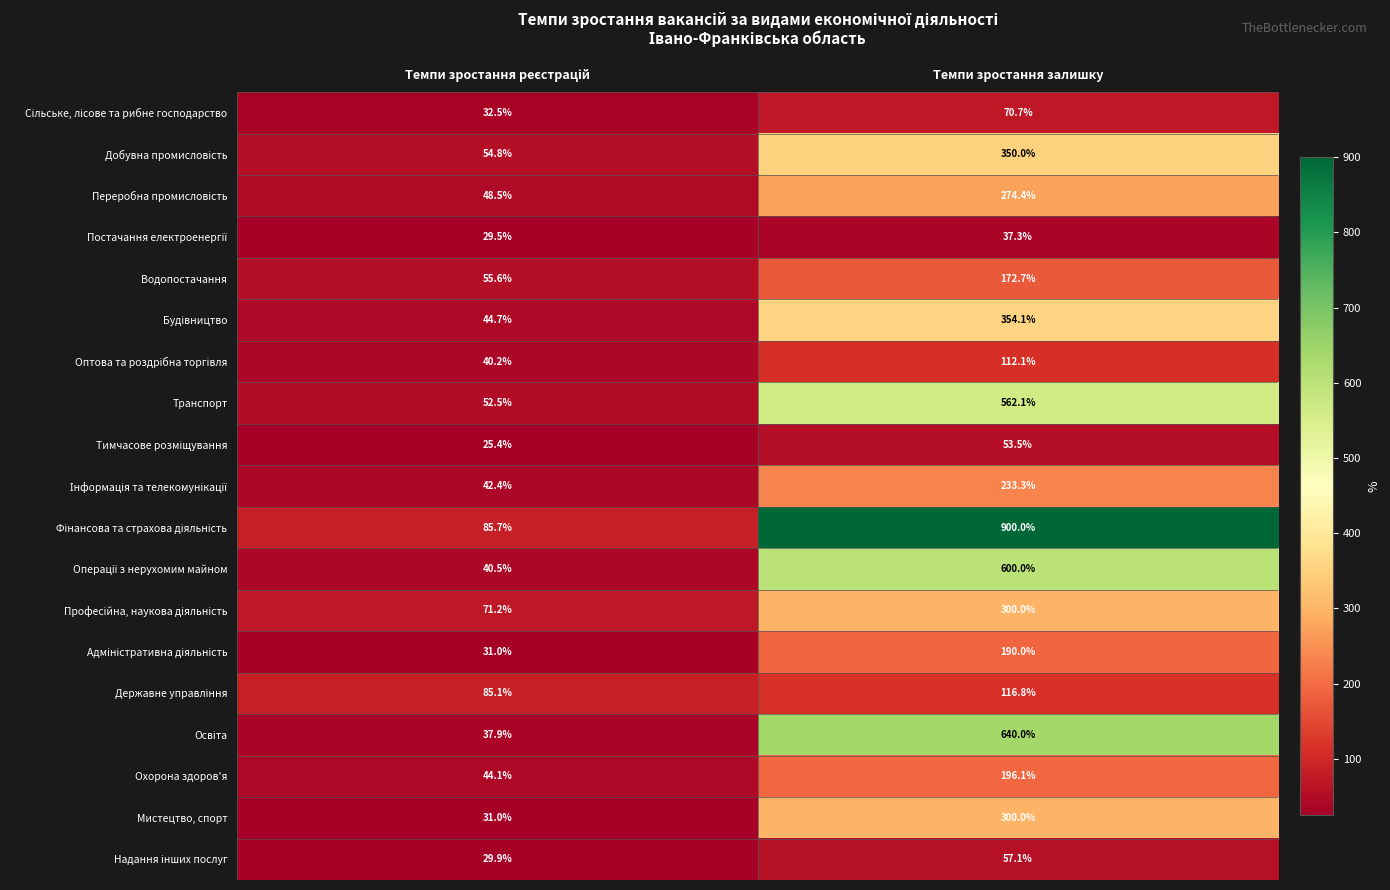

What is the sum of all Транспорт values?

614.6